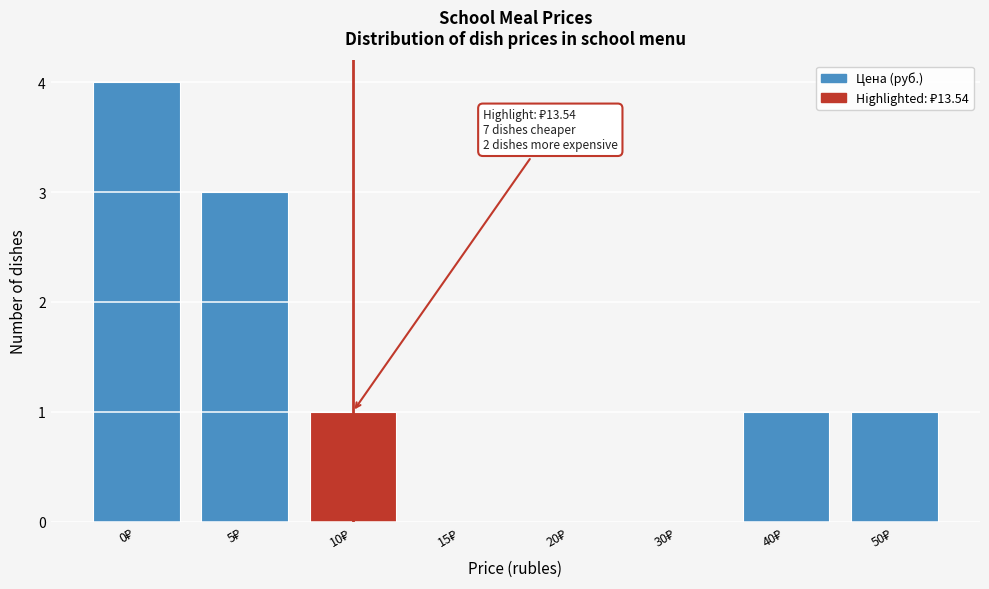

What is the greatest value displayed?

4